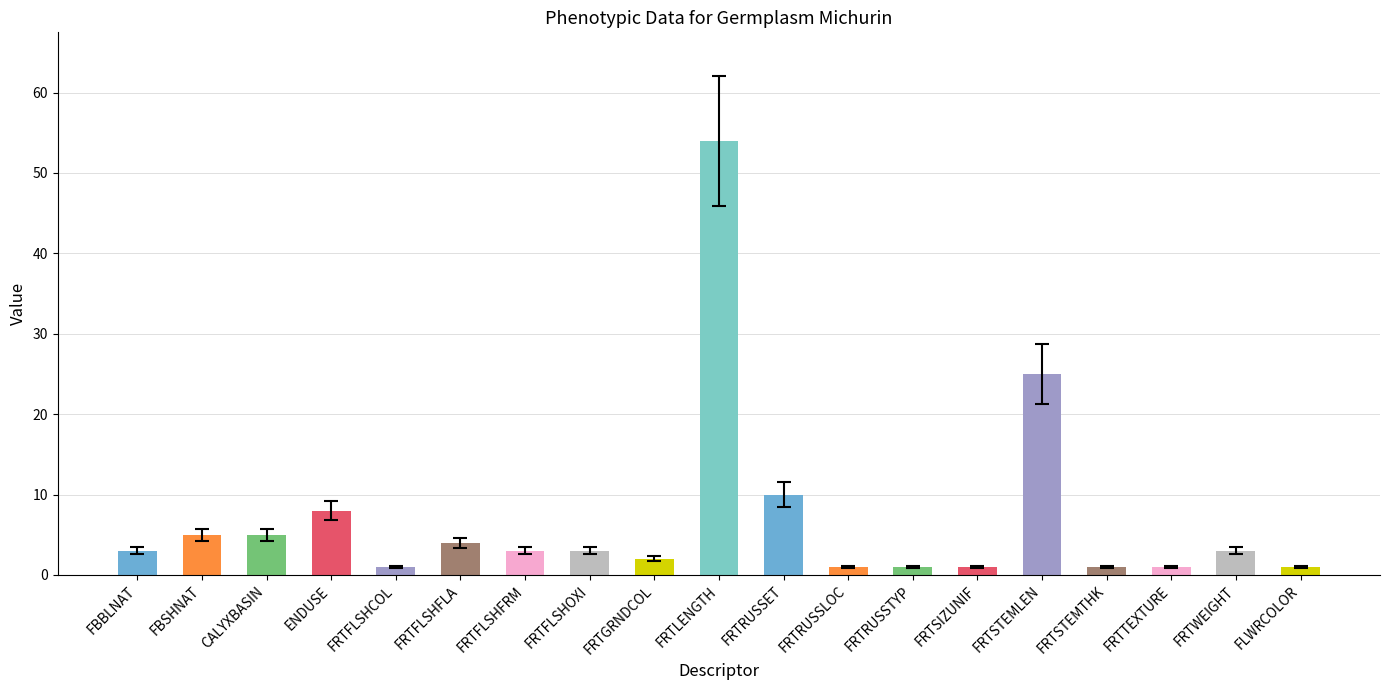

Read the value at CALYXBASIN.

5